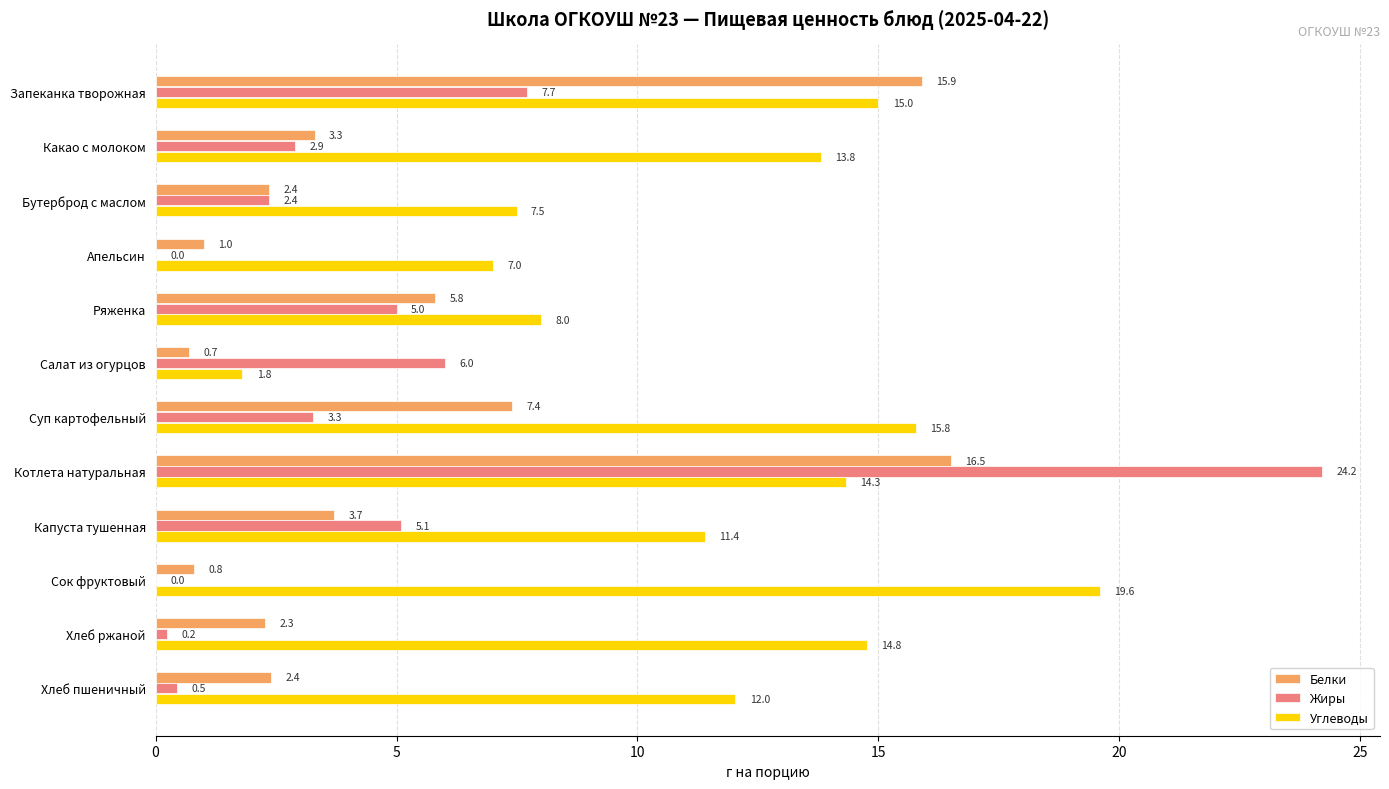

True or false: Жиры has a value of 2.5 at Капуста тушенная.

False